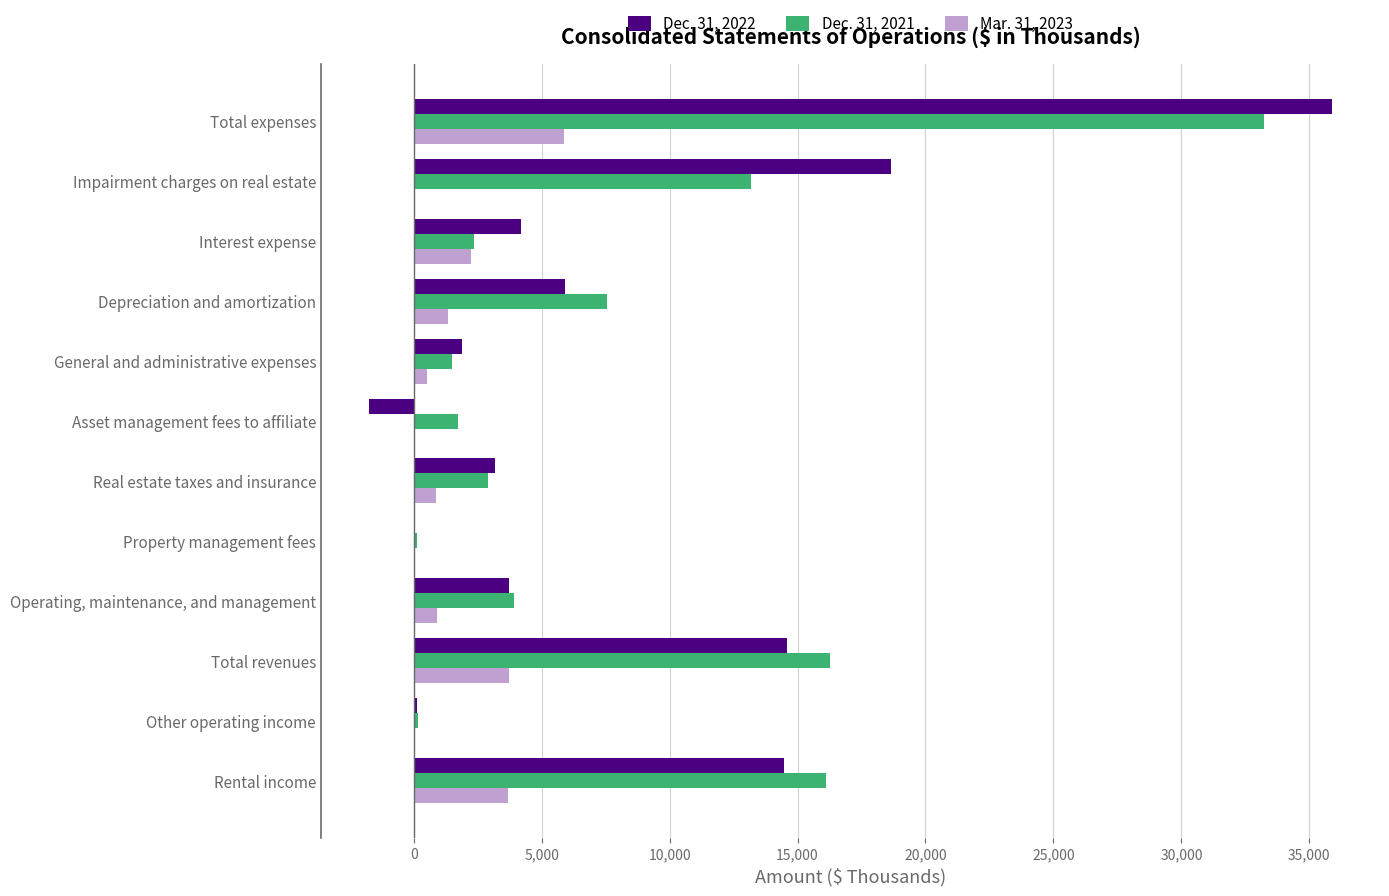

What is the total value across all series at Interest expense?

8772